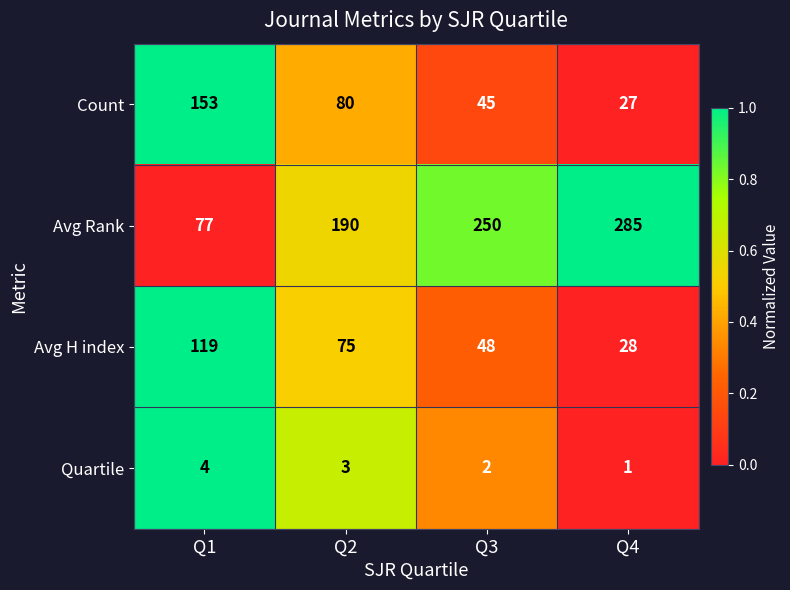

At which category is the sum across all series the highest?

Q1